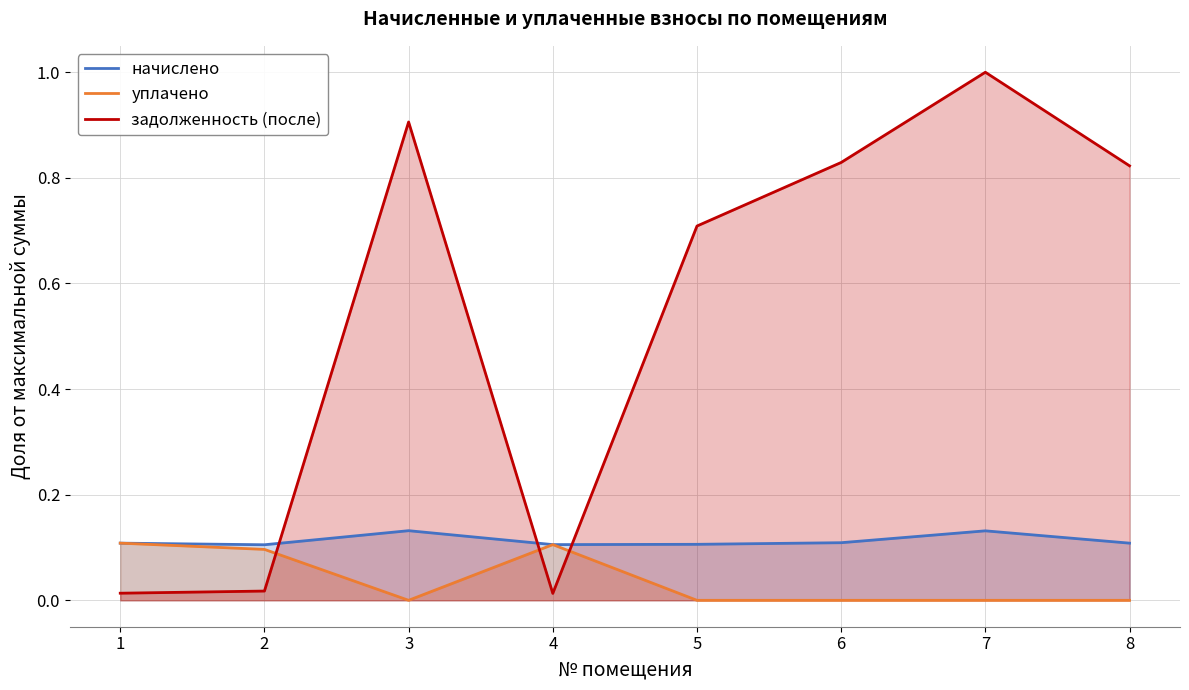

What is the total value across all series at 7?

1.1